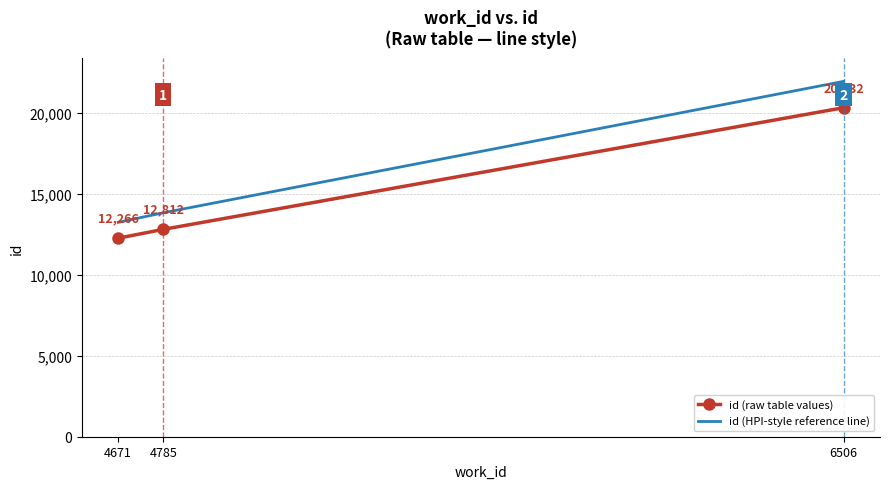

Read the id (raw table values) value at 4785.

12812.0